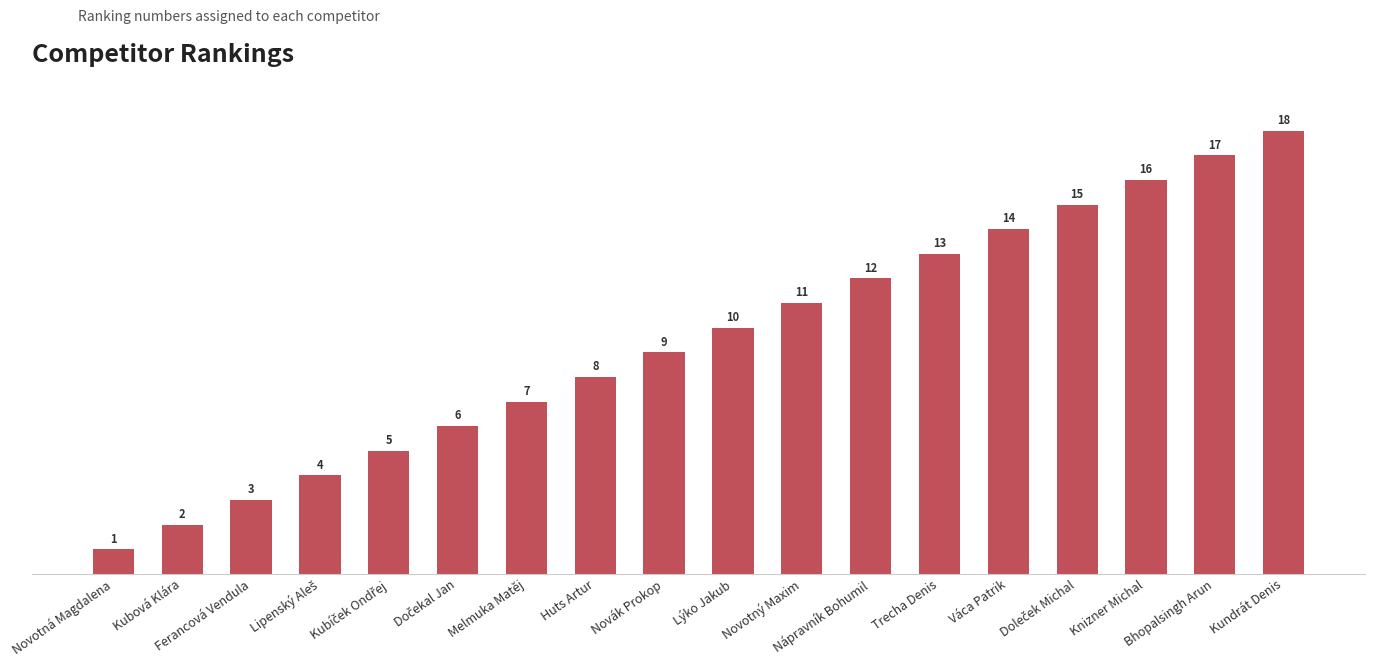

Are the bars horizontal?

No